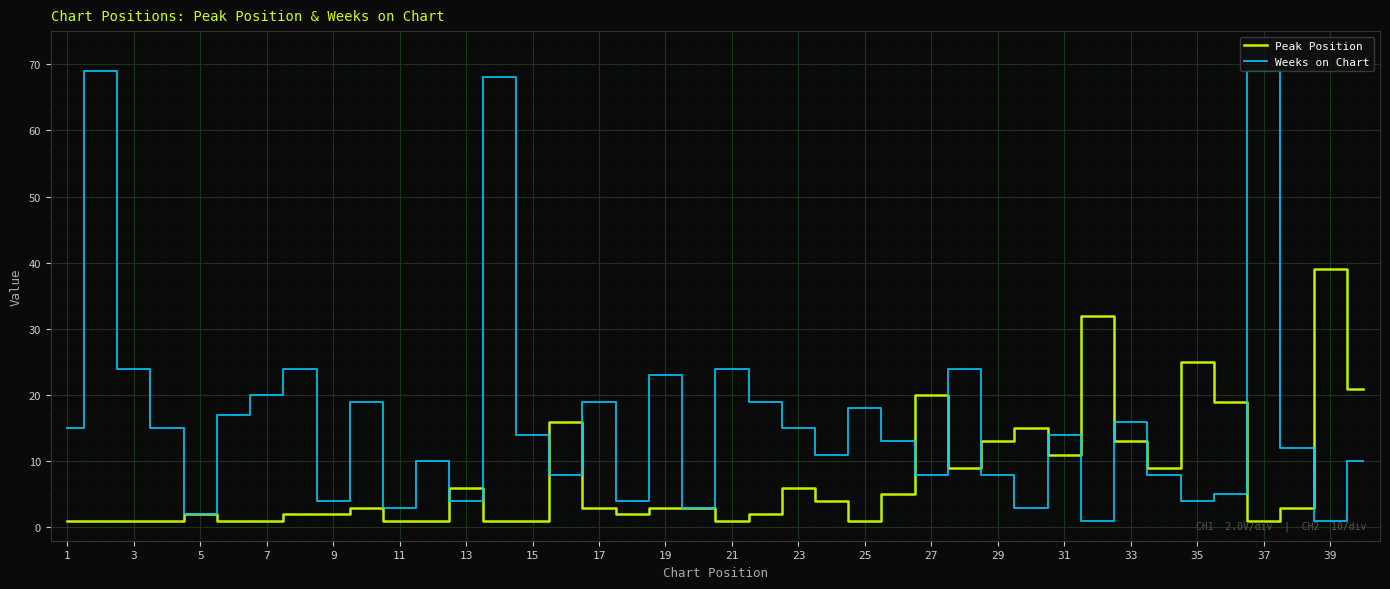

Which series has the largest total across all categories?

Weeks on Chart